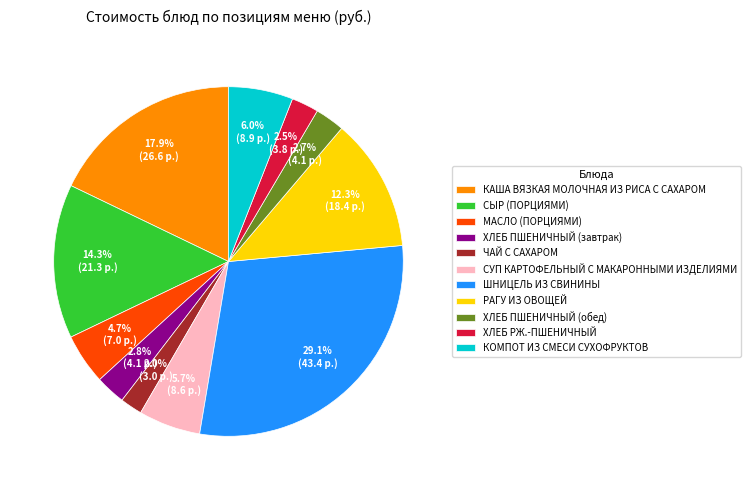

Is there any slice that represents more than half of the pie?

No